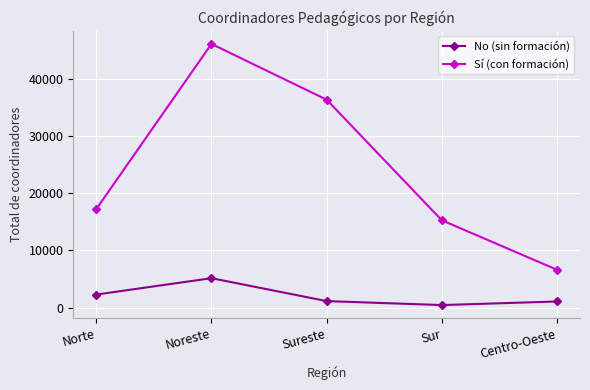

Is it true that Sí (con formación) equals 28043 at Norte?

False